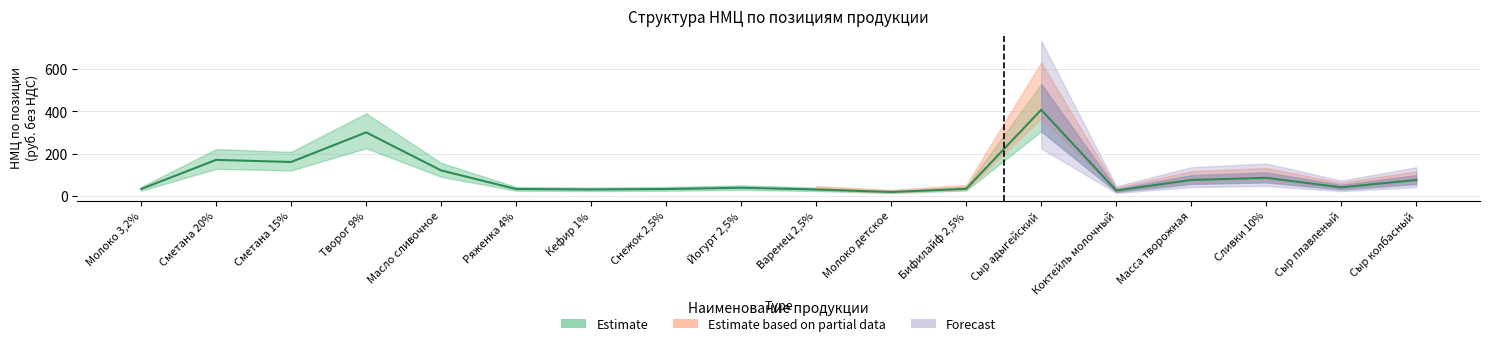

How many lines are shown in the chart?

3